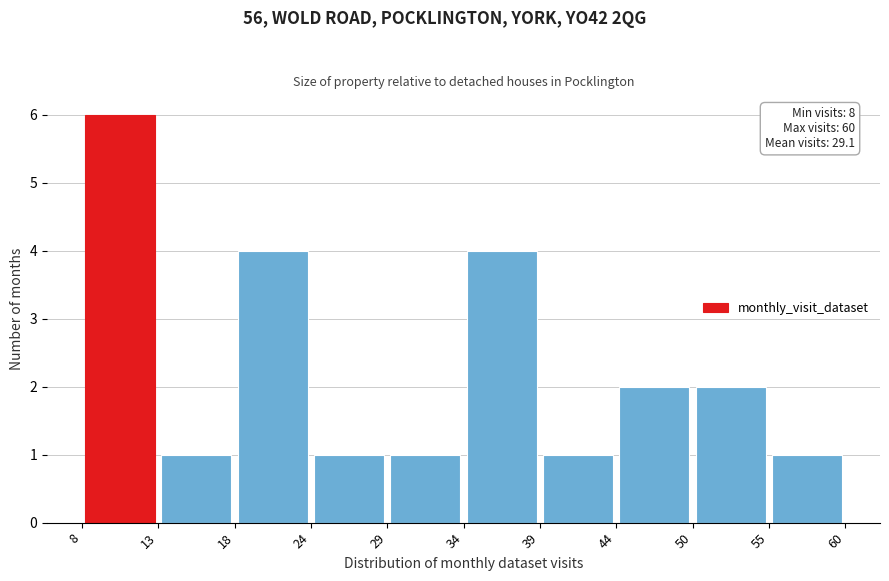

Which range on the x-axis has the tallest bar?

8 to 13